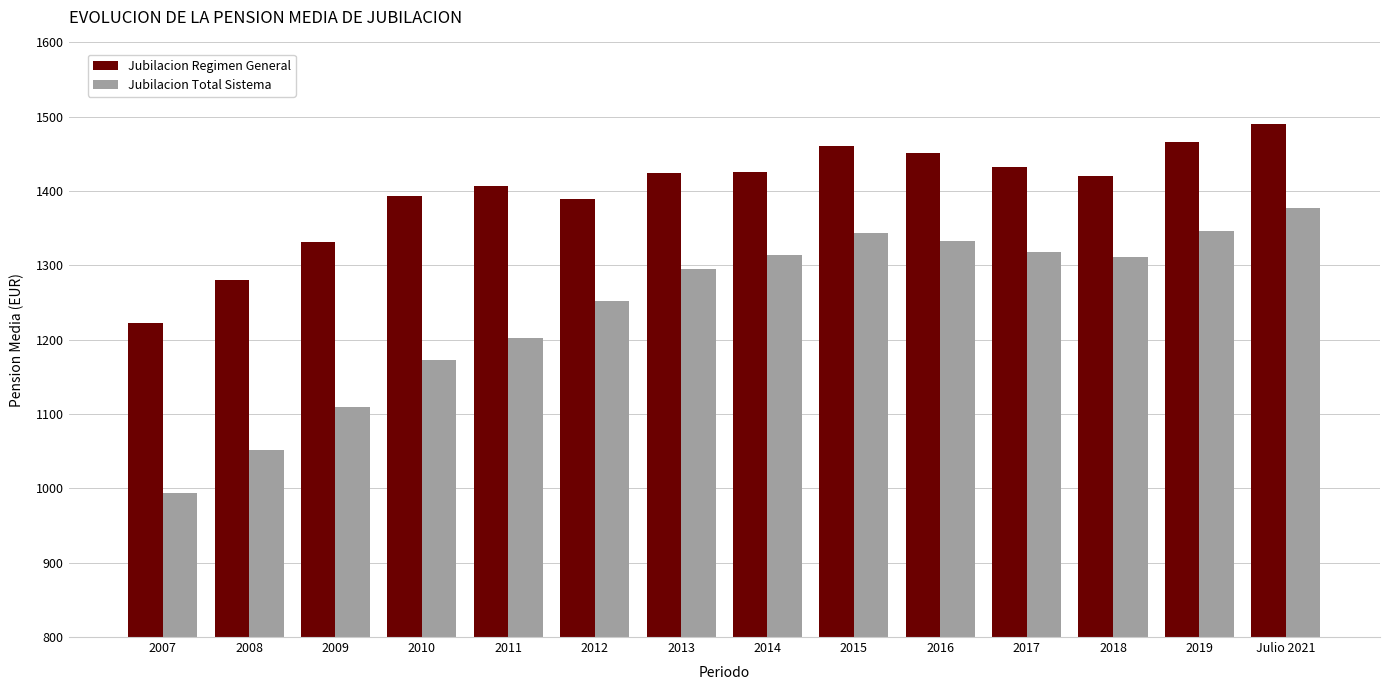

At how many categories does at least one series exceed 1148?

14